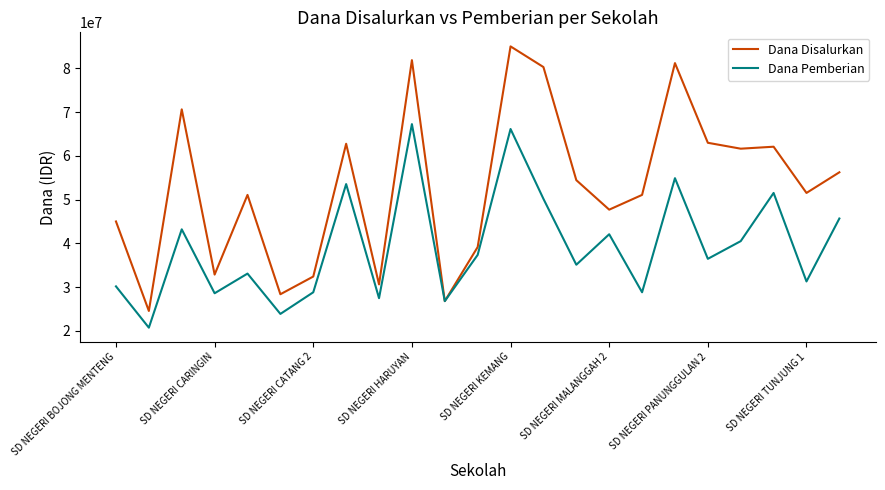

What is the difference between the maximum and second lowest values in the Dana Disalurkan series?

58275000